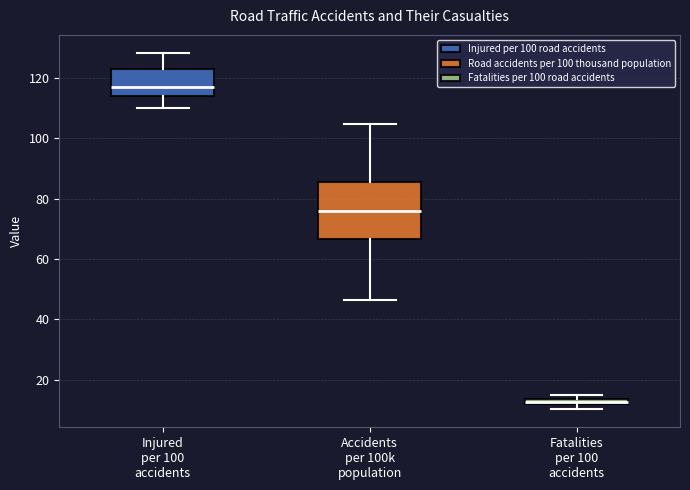

Which box is the tallest, from its lower edge to its upper edge?

Accidents per 100k population